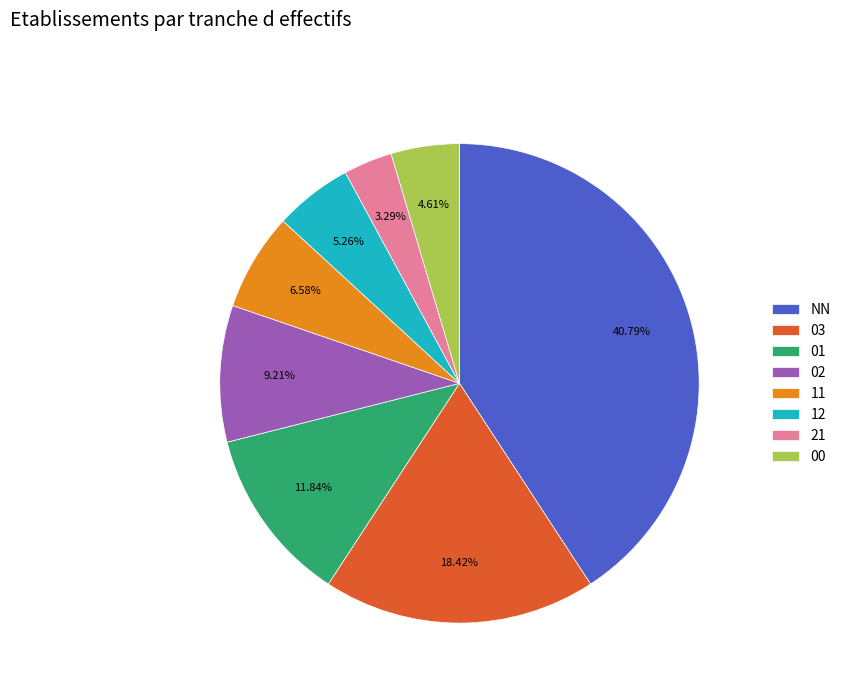

Which category has the biggest portion of the pie?

NN